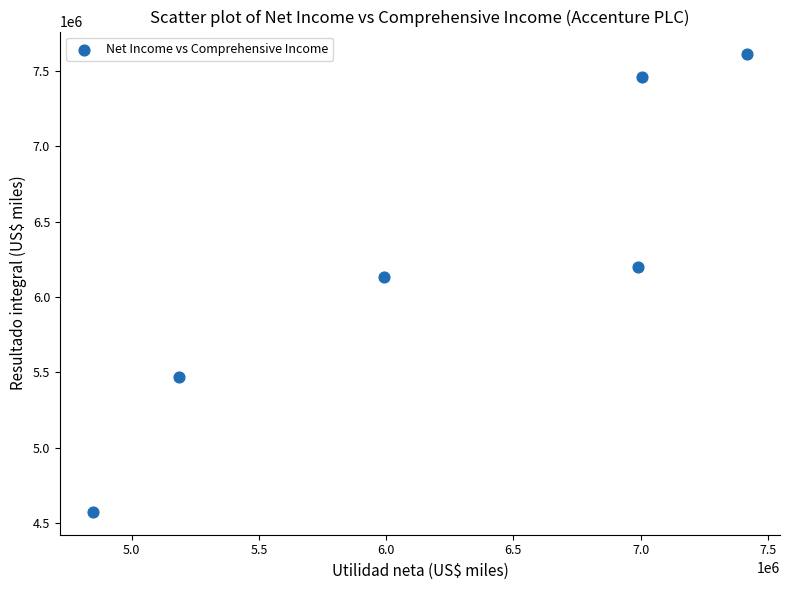

What is the range of X values (max minus min)?

2572956